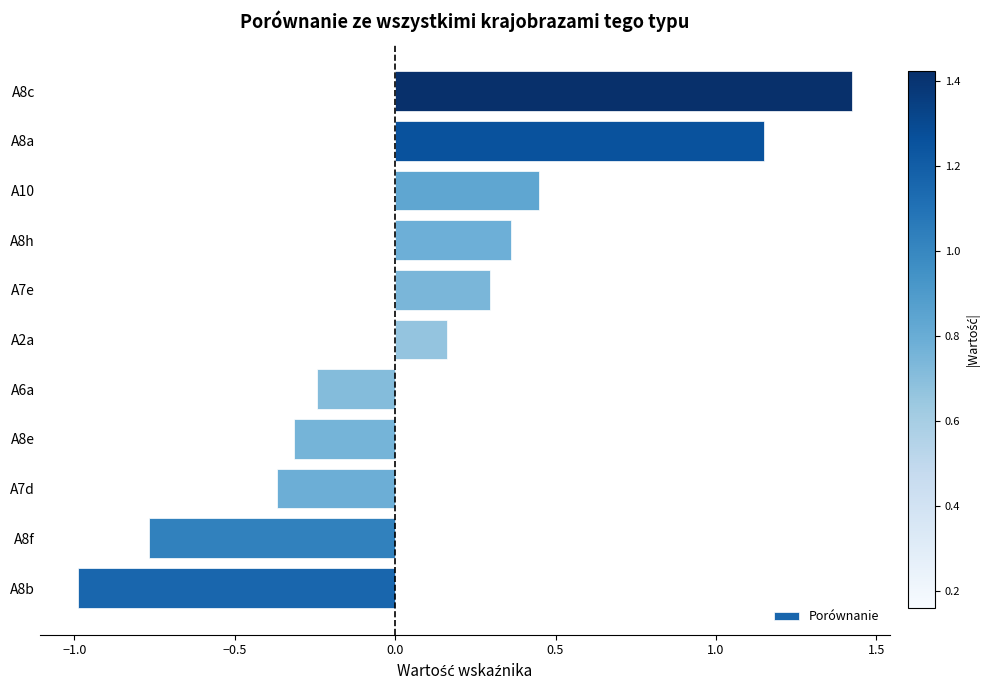

What is the approximate value at A7e?

0.3